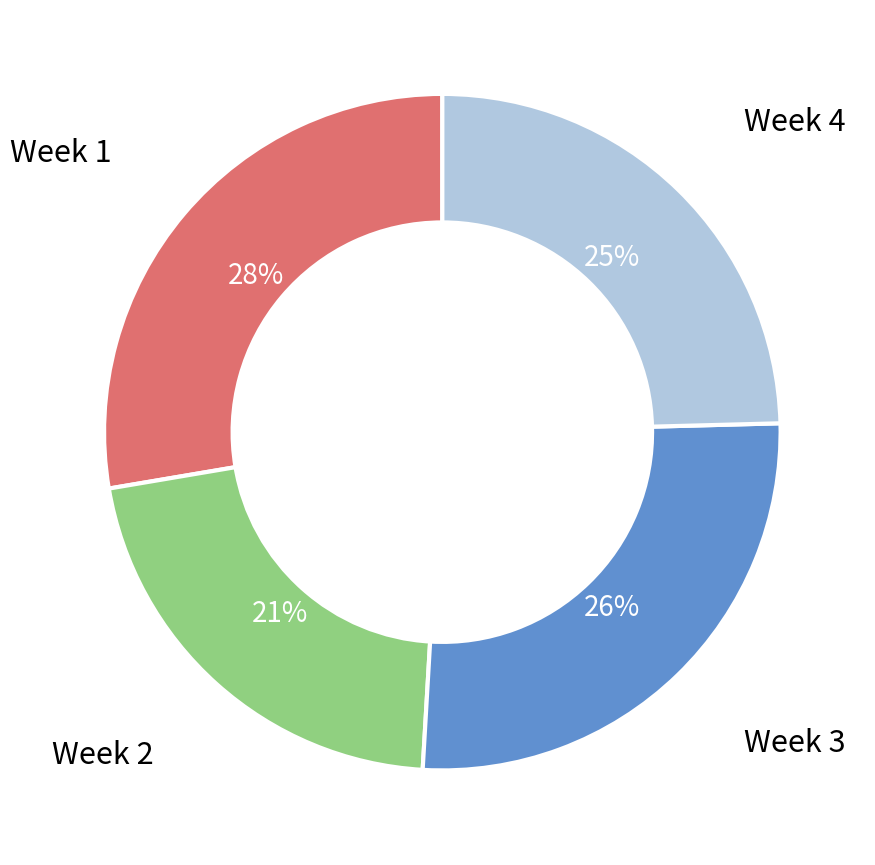

The Week 2 slice represents 21% of the pie. True or false?

True